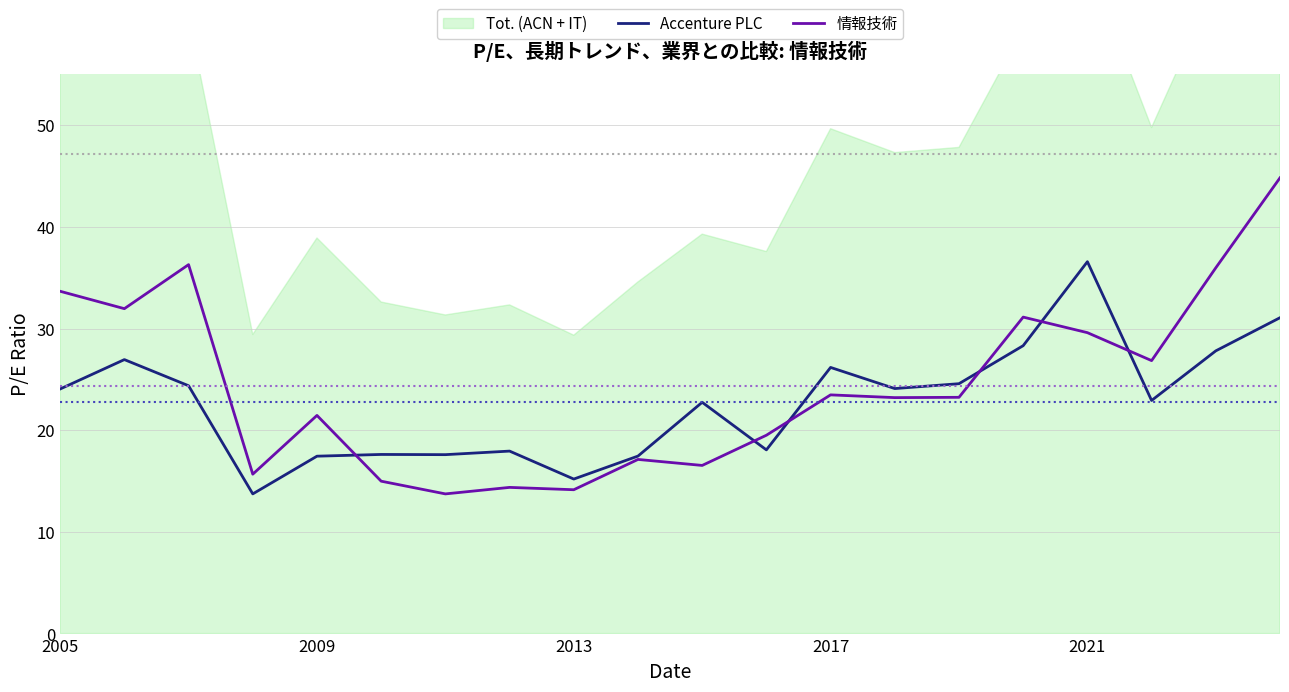

How many interior local peaks does the 情報技術 series have?

6